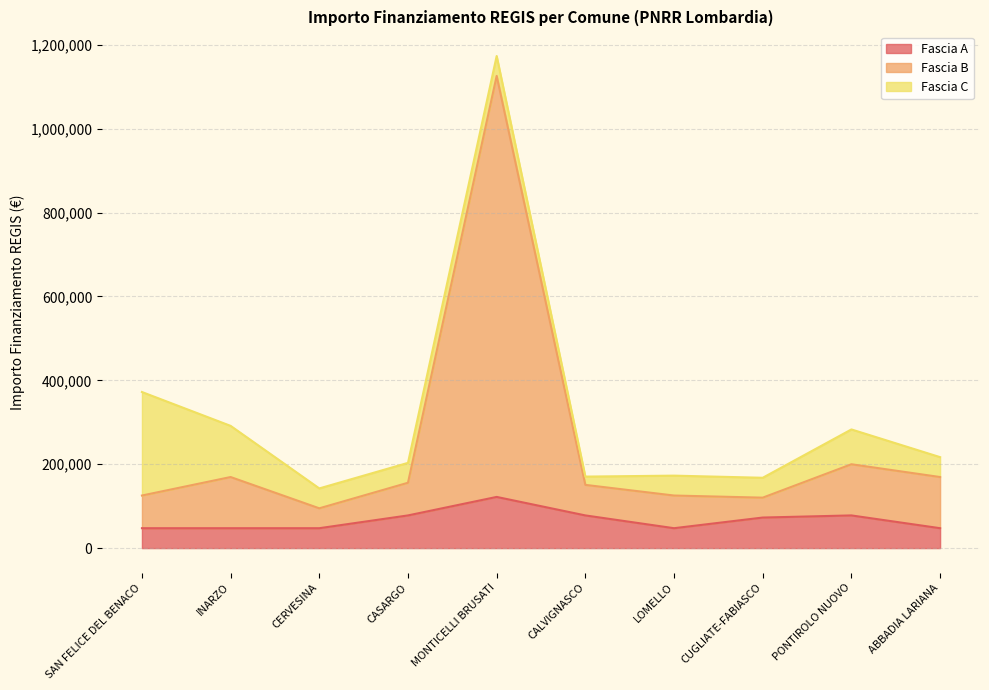

The value of Fascia A at SAN FELICE DEL BENACO is 47427. True or false?

True